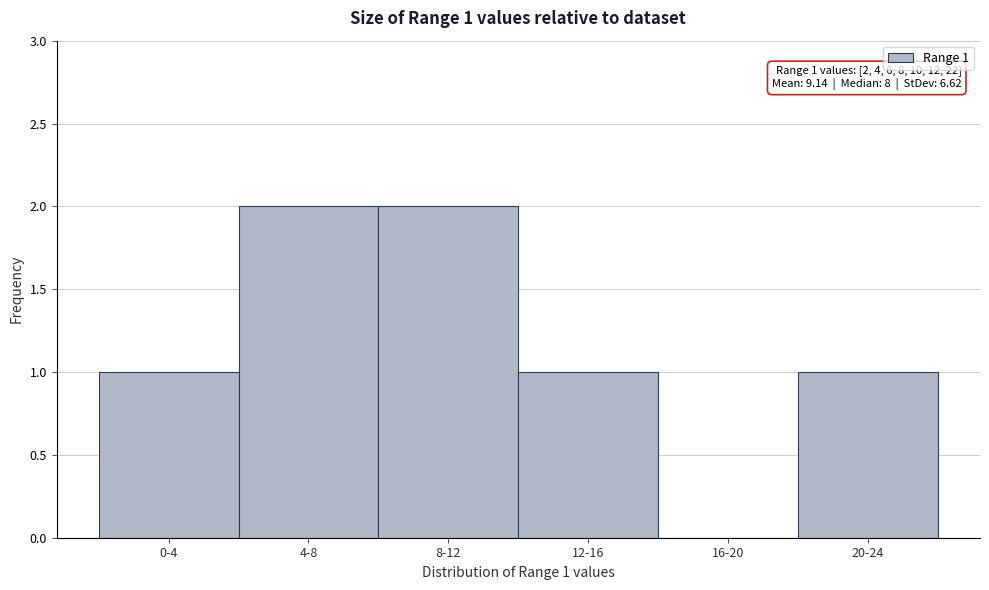

Reading left to right, list all the values displayed in this chart.

0-4=1	4-8=2	8-12=2	12-16=1	16-20=0	20-24=1